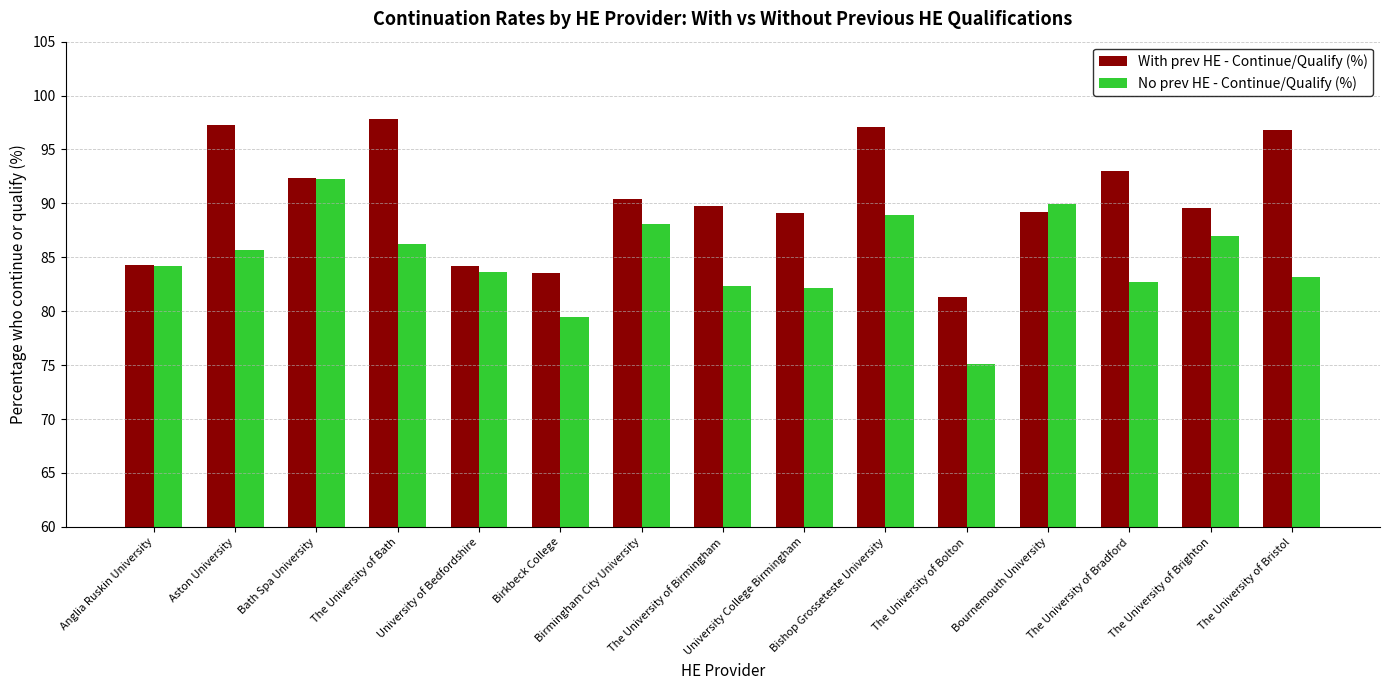

What is the difference between the highest and lowest values at University College Birmingham?

6.9